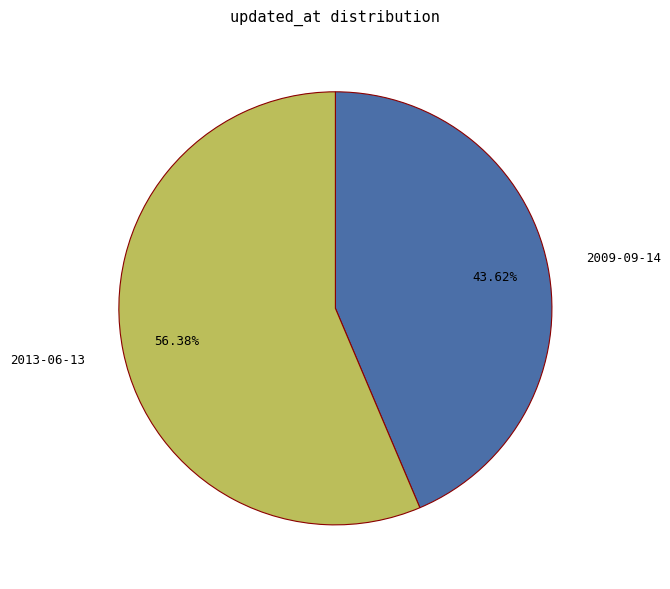

What is the smallest slice in the pie chart?

2009-09-14